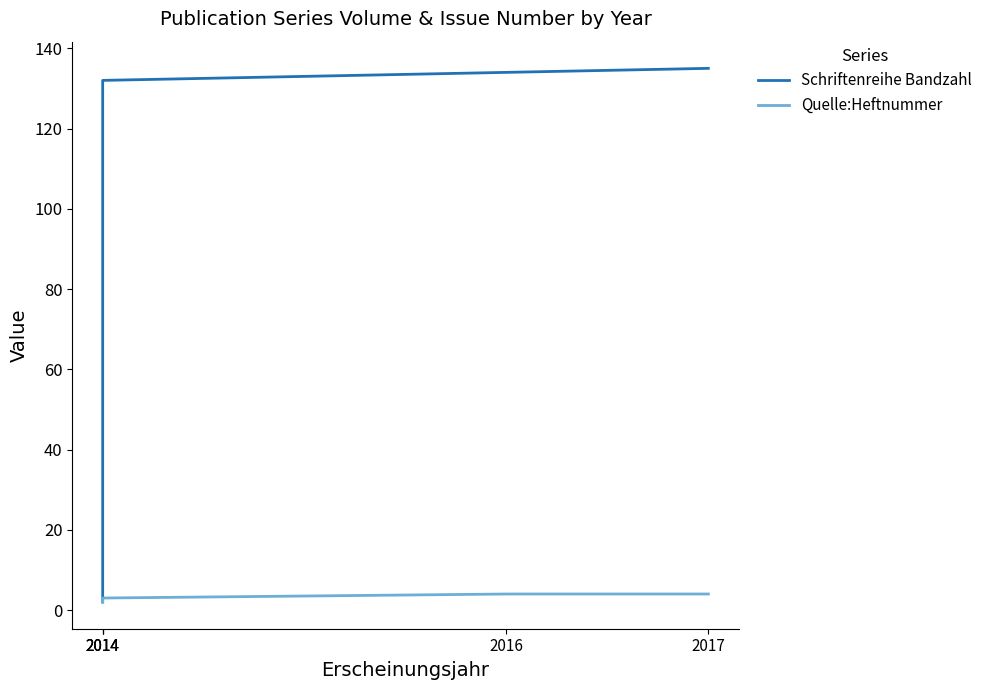

Reading left to right, list all the values displayed in this chart.

Schriftenreihe Bandzahl: 2017=135	2016=134	2014=132	2014=132	2014=2
Quelle:Heftnummer: 2017=4	2016=4	2014=3	2014=3	2014=2